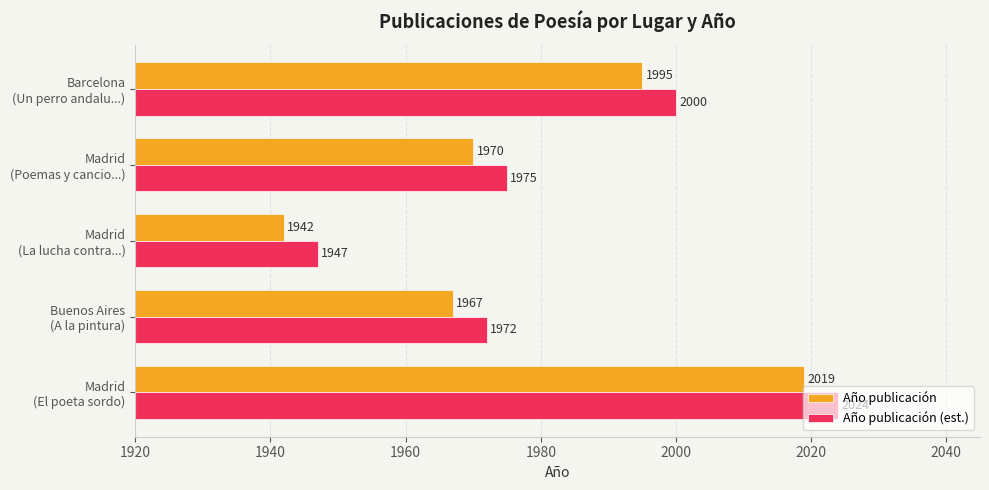

Rank the series by their maximum value, from lowest to highest.

Año publicación, Año publicación (est.)